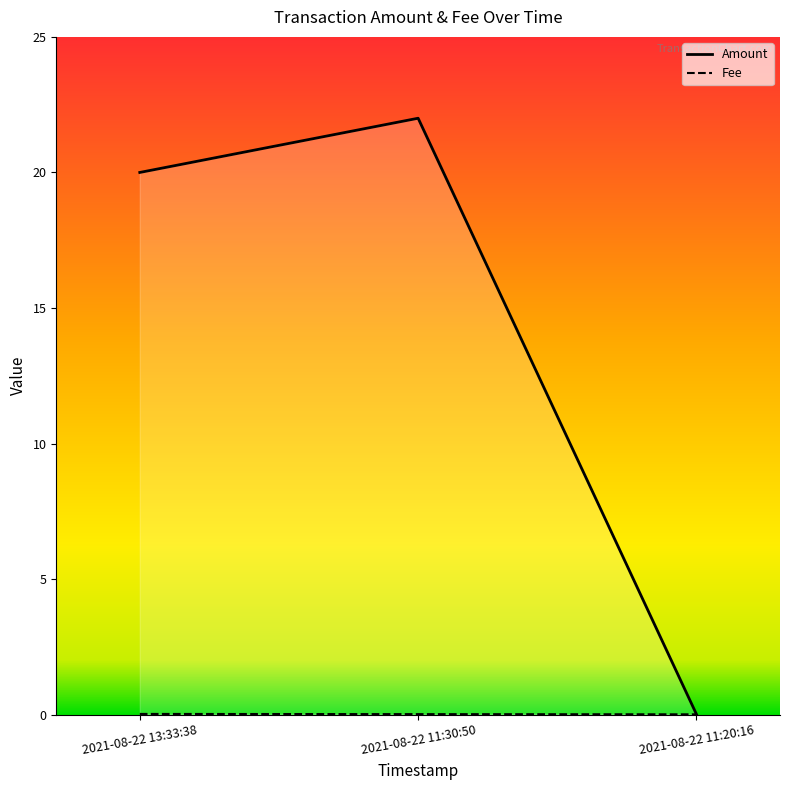

What are all the series names shown in the legend?

Amount, Fee